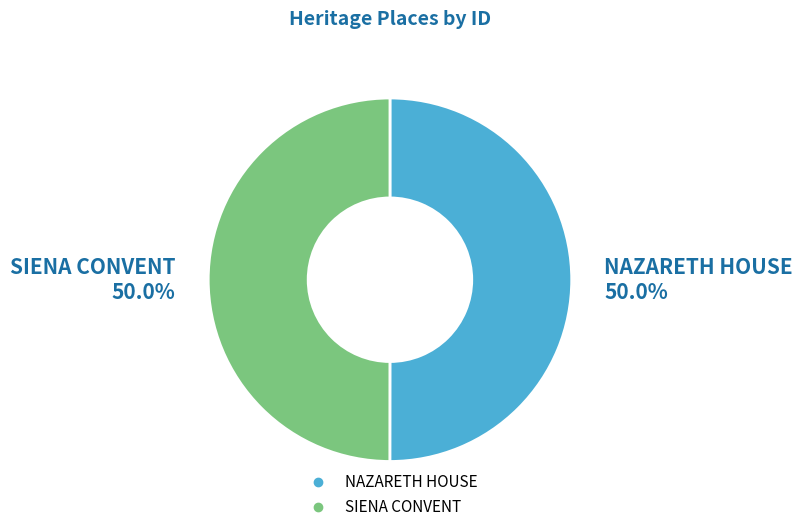

To the nearest percent, what percentage of the pie is SIENA CONVENT?

50%